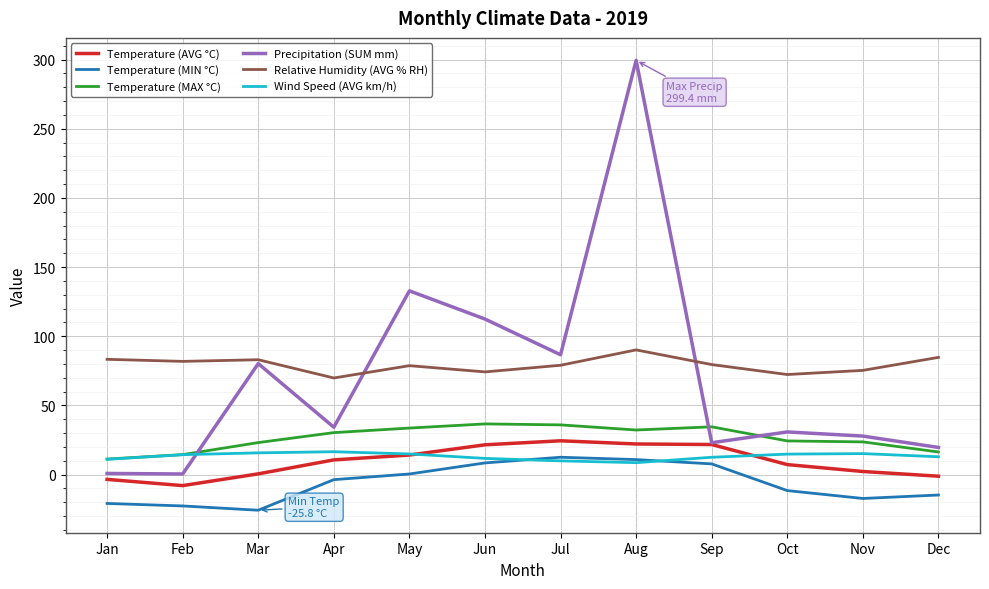

The Relative Humidity (AVG % RH) series shows 103.1 at Apr. True or false?

False